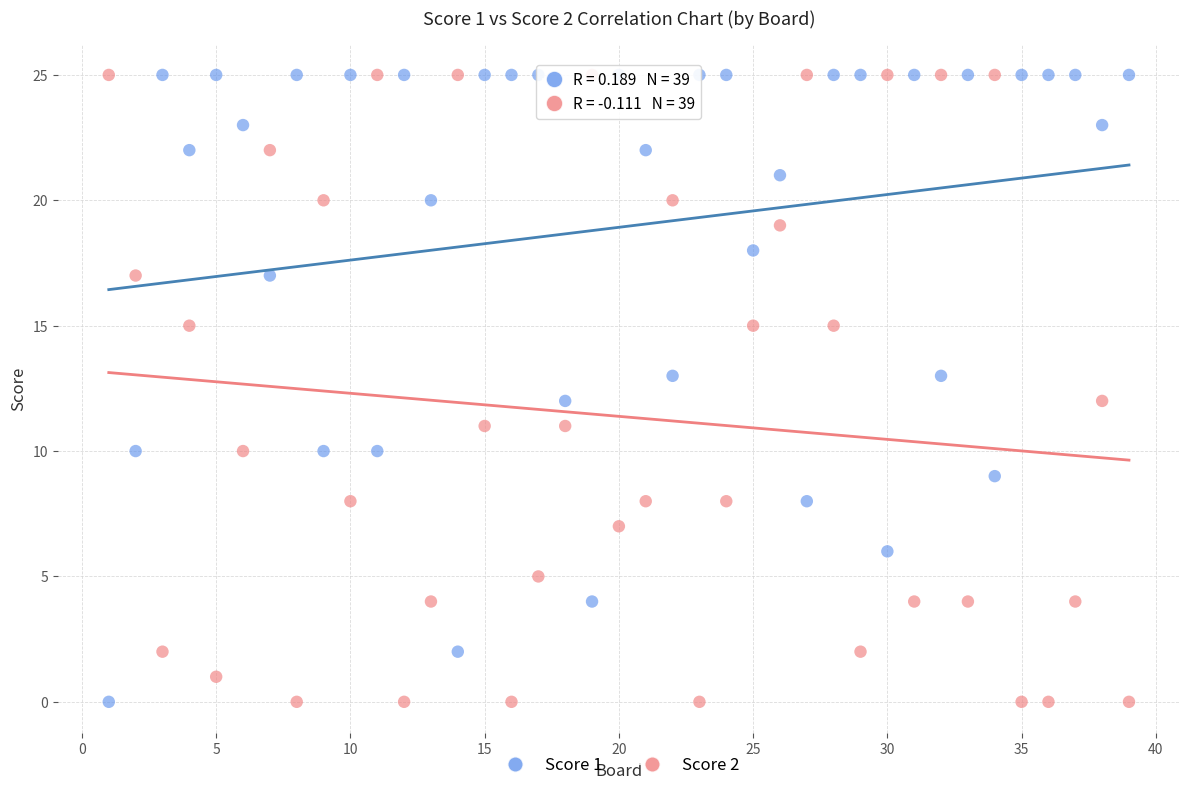

Across all data points, what is the range of Y values (max minus min)?

25